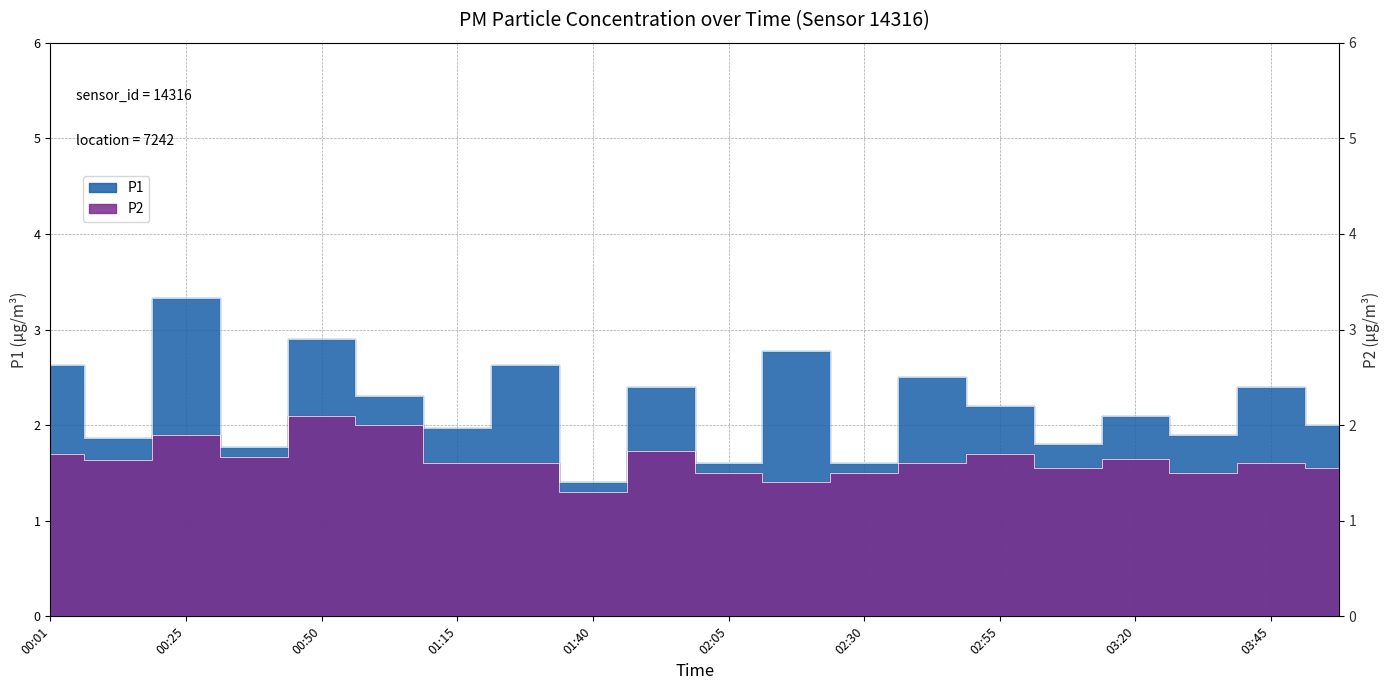

At which category does P2 reach its first local peak?

00:25